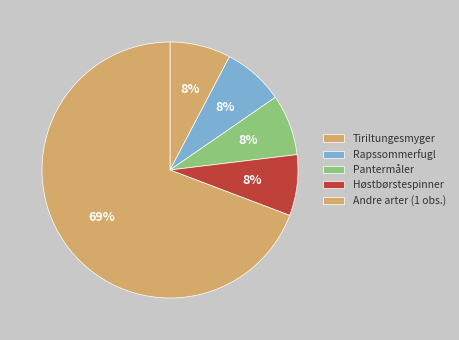

How many segments does this pie chart have?

5